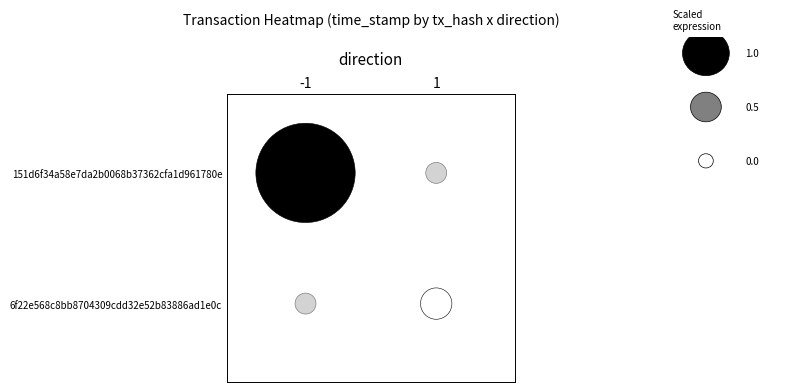

What is the difference between the maximum and minimum values in the -1 series?

1618910333